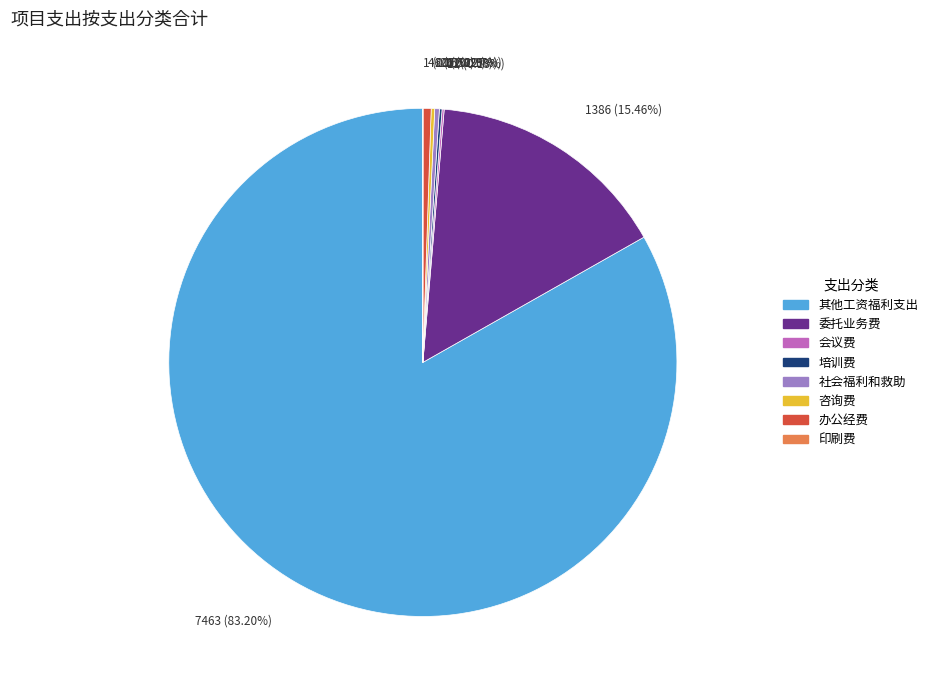

Which category accounts for the majority?

其他工资福利支出